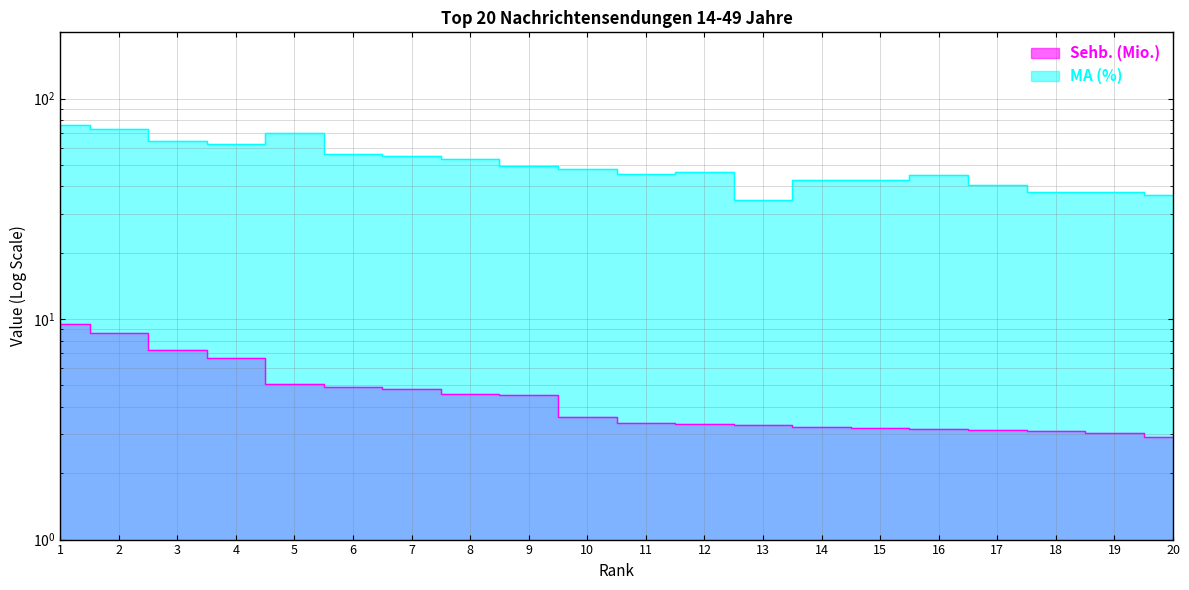

How many lines are shown in the chart?

2